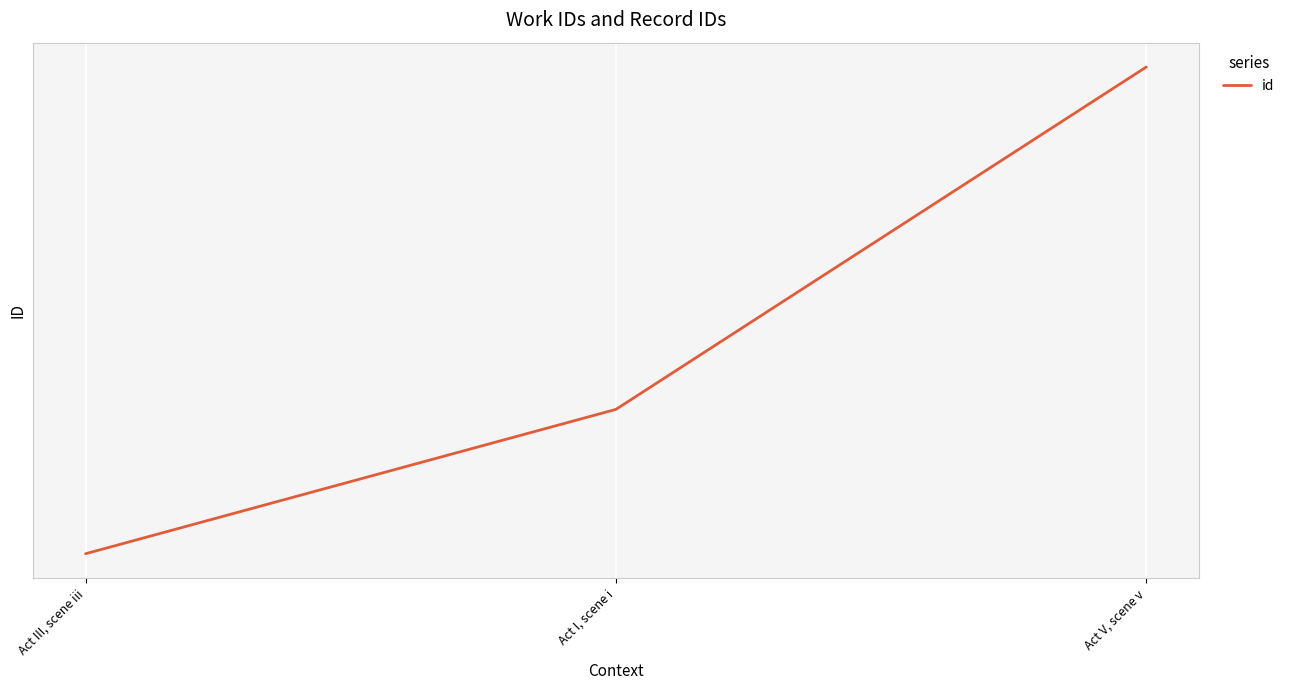

What is the change in value from Act III, scene iii to Act I, scene i?

+8